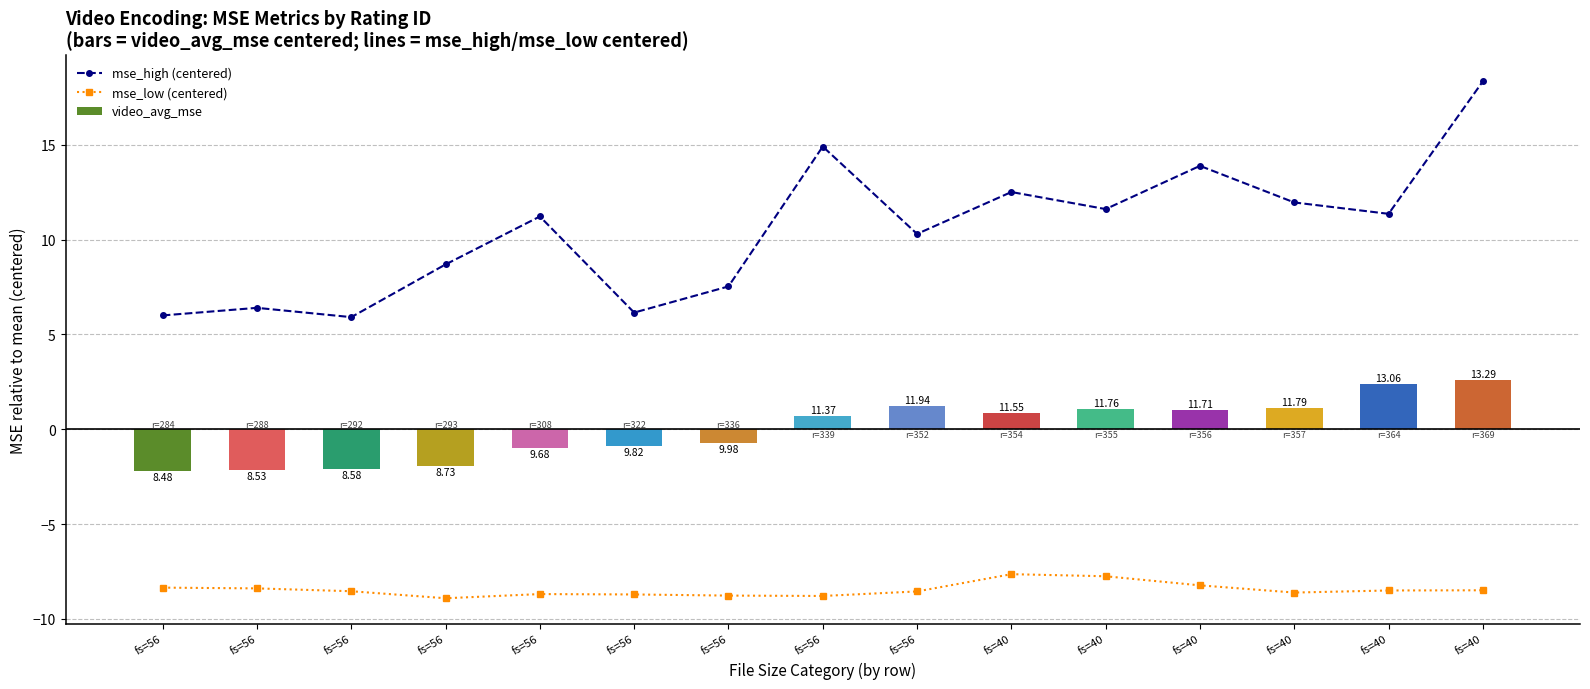

What is the difference between the maximum and minimum values in the video_avg_mse series?

4.8